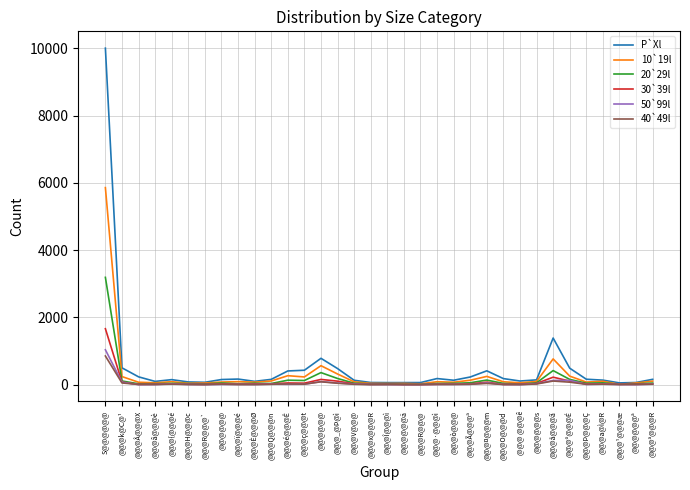

True or false: 30`39l has more than 0 interior local peaks.

True